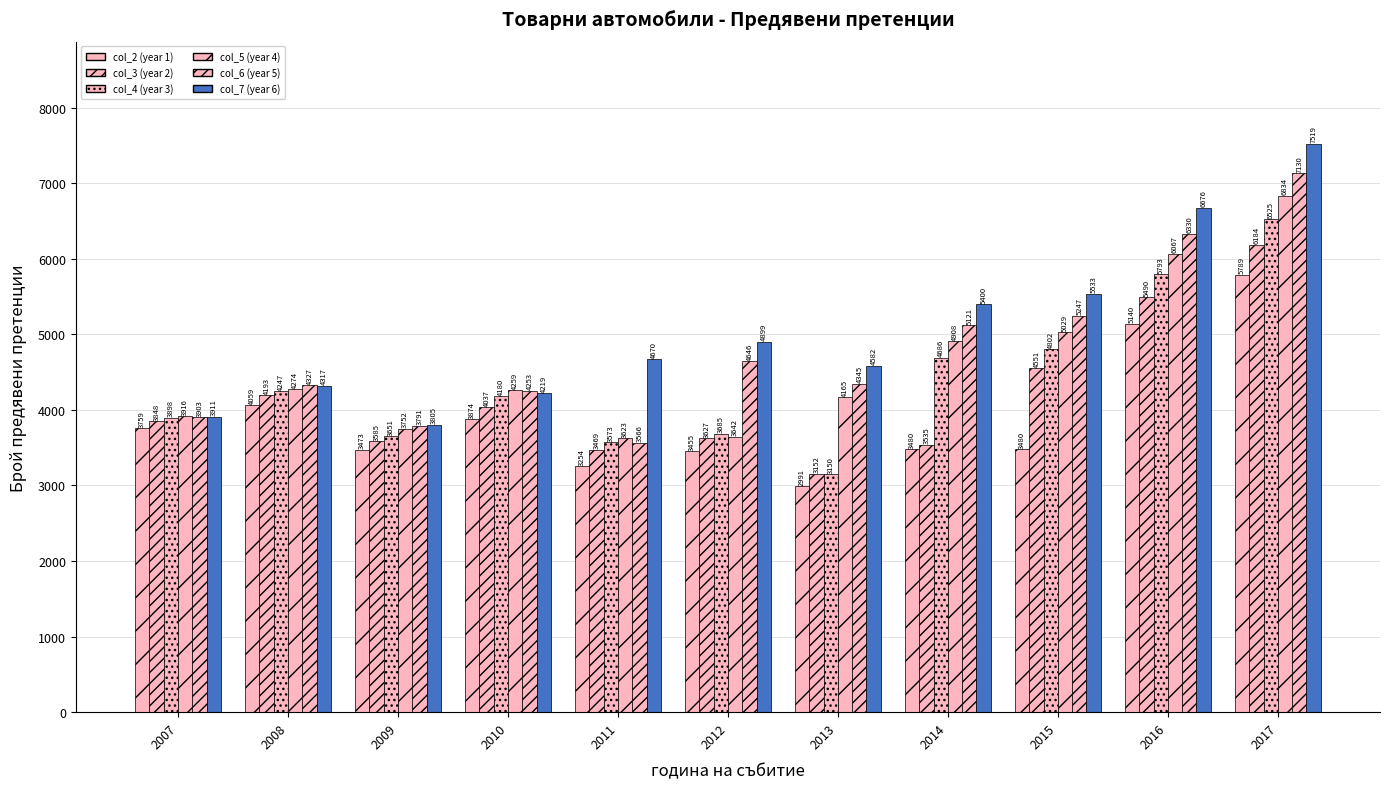

At 2009, list the series in order from smallest to largest.

col_2 (year 1), col_3 (year 2), col_4 (year 3), col_5 (year 4), col_6 (year 5), col_7 (year 6)